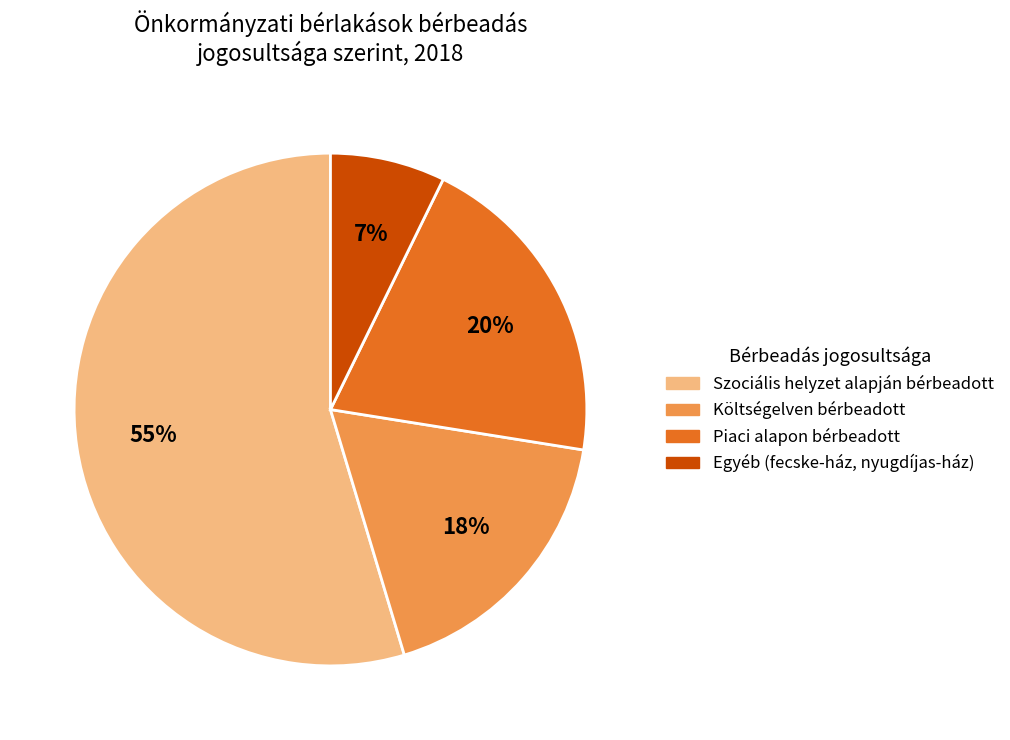

Which category accounts for the majority?

Szociális helyzet alapján bérbeadott